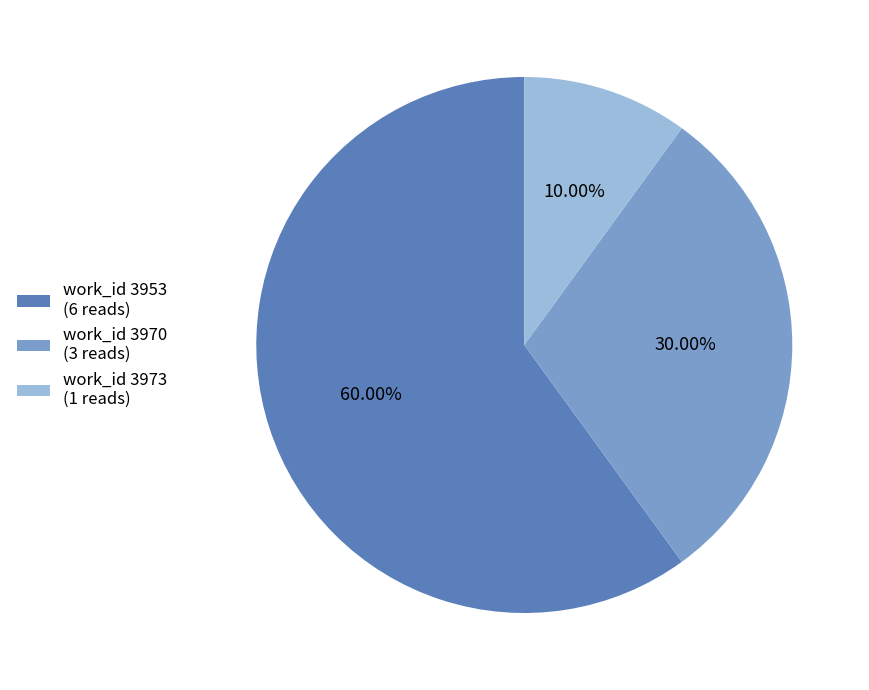

Which has a higher value, work_id 3970 (3 reads) or work_id 3973 (1 reads)?

work_id 3970 (3 reads)